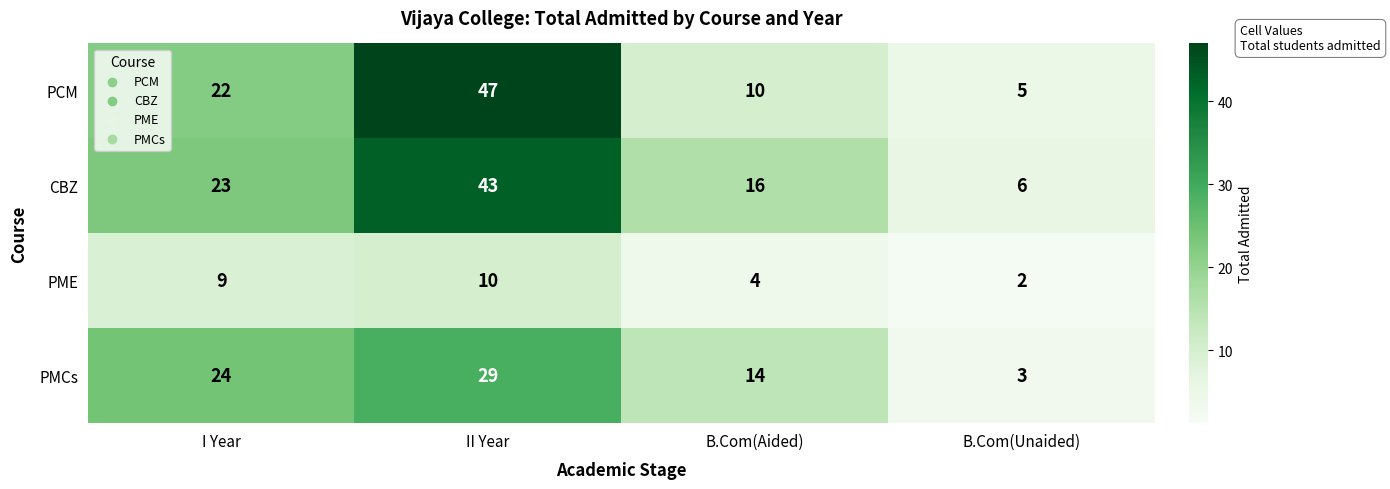

What is the total value across all series at B.Com(Aided)?

44